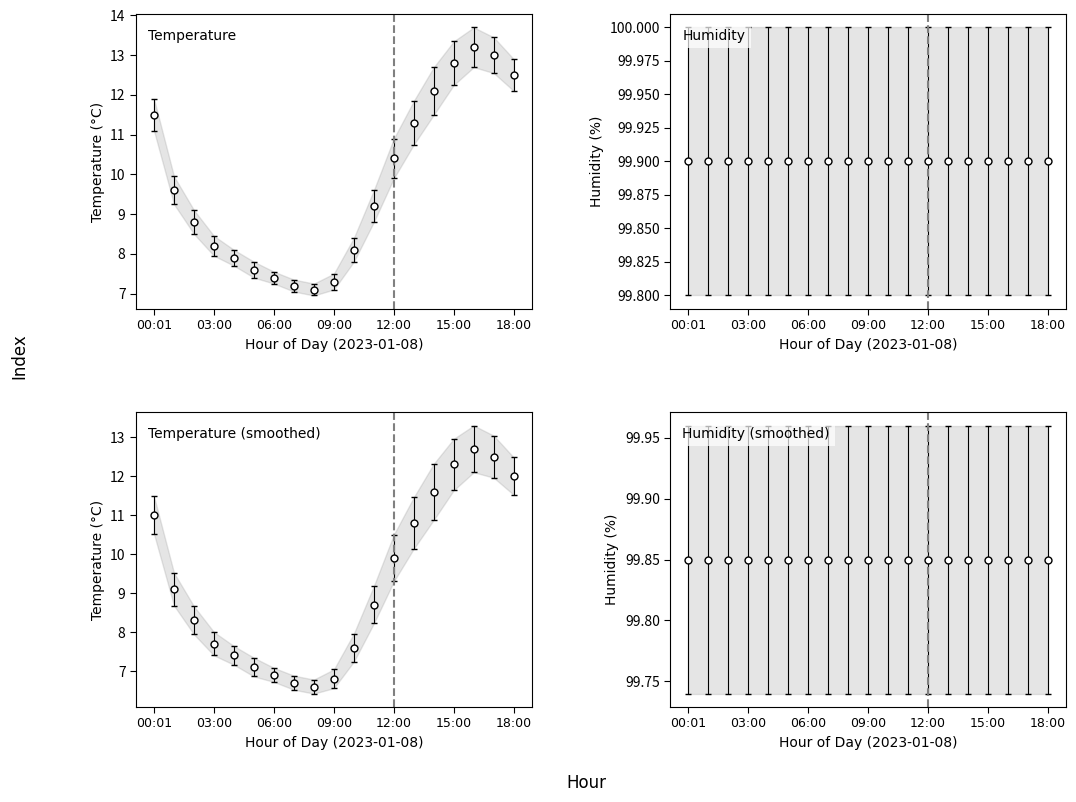

True or false: the data shows 12.8 at 15:00.

True